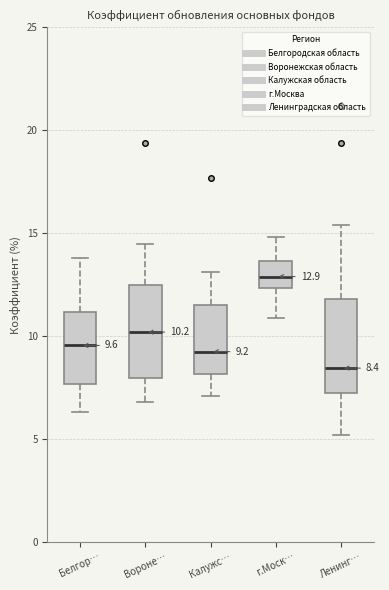

Which box has the lowest median line?

Ленинг…